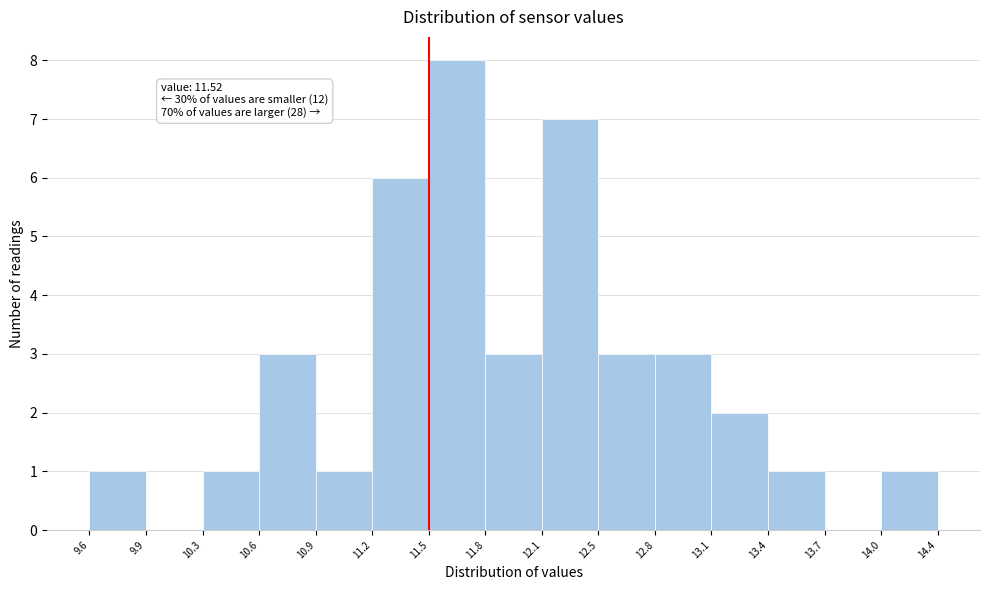

Which range on the x-axis has the tallest bar?

11.5 to 11.8